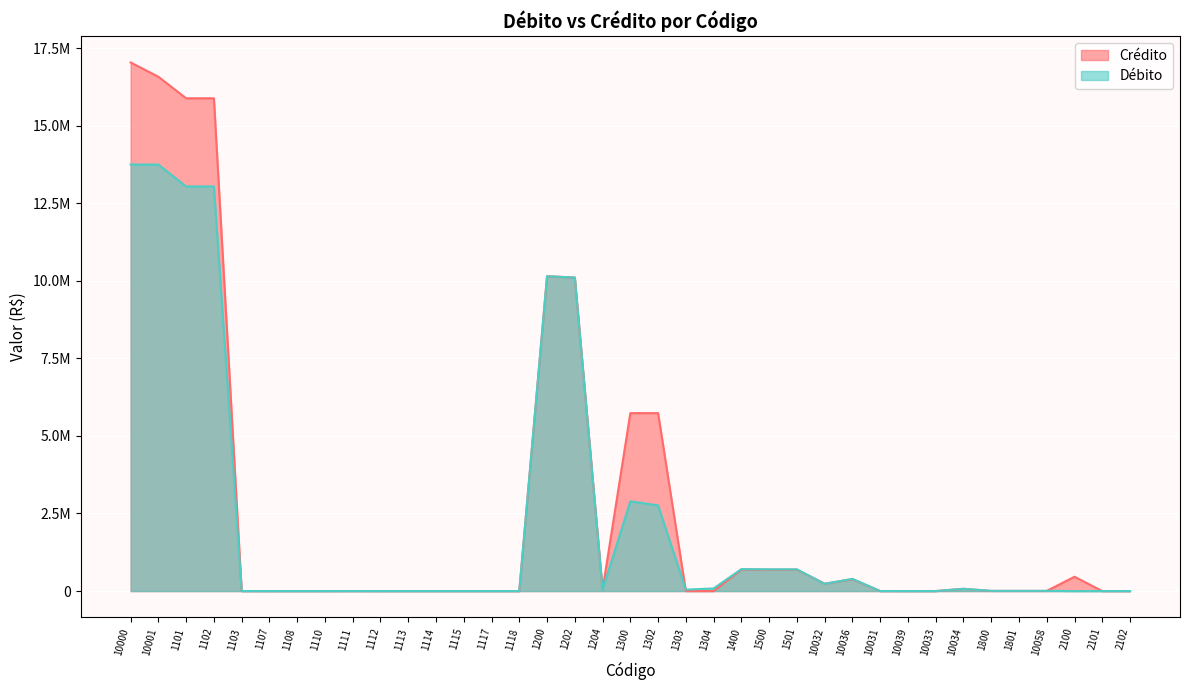

Reading left to right, extract all data points from this chart.

Crédito: 10000=17037131.6	10001=16575860.2	1101=15882095.2	1102=15882095.2	1103=709.5	1107=0.0	1108=0.0	1110=0.0	1111=709.5	1112=0.0	1113=0.0	1114=0.0	1115=0.0	1117=0.0	1118=0.0	1200=10146499.8	1202=10105234.8	1204=41264.9	1300=5734886.0	1302=5734810.6	1303=0.0	1304=75.4	1400=693765.0	1500=689474.8	1501=689474.8	10032=235398.6	10036=381117.9	10031=621.0	10039=0.0	10033=0.0	10034=72337.2	1800=4290.2	1801=4290.2	10058=4290.2	2100=461271.3	2101=0.0	2102=0.0
Débito: 10000=13747457.1	10001=13747457.1	1101=13039522.9	1102=13039522.9	1103=709.5	1107=0.0	1108=0.0	1110=0.0	1111=709.5	1112=0.0	1113=0.0	1114=0.0	1115=0.0	1117=0.0	1118=0.0	1200=10146499.8	1202=10105234.8	1204=41264.9	1300=2892313.7	1302=2761856.3	1303=46244.6	1304=84212.8	1400=707934.2	1500=701004.9	1501=701004.9	10032=232959.5	10036=394289.4	10031=1418.8	10039=0.0	10033=0.0	10034=72337.2	1800=6929.3	1801=6929.3	10058=6929.3	2100=0.0	2101=0.0	2102=0.0